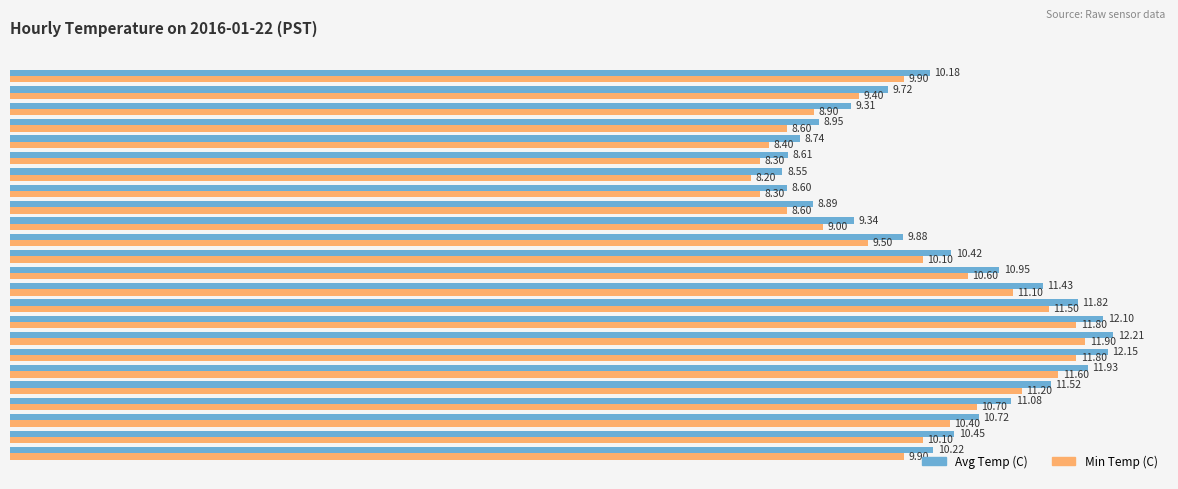

Which series changed the most between Hour 10 and Hour 23?

Min Temp (C)